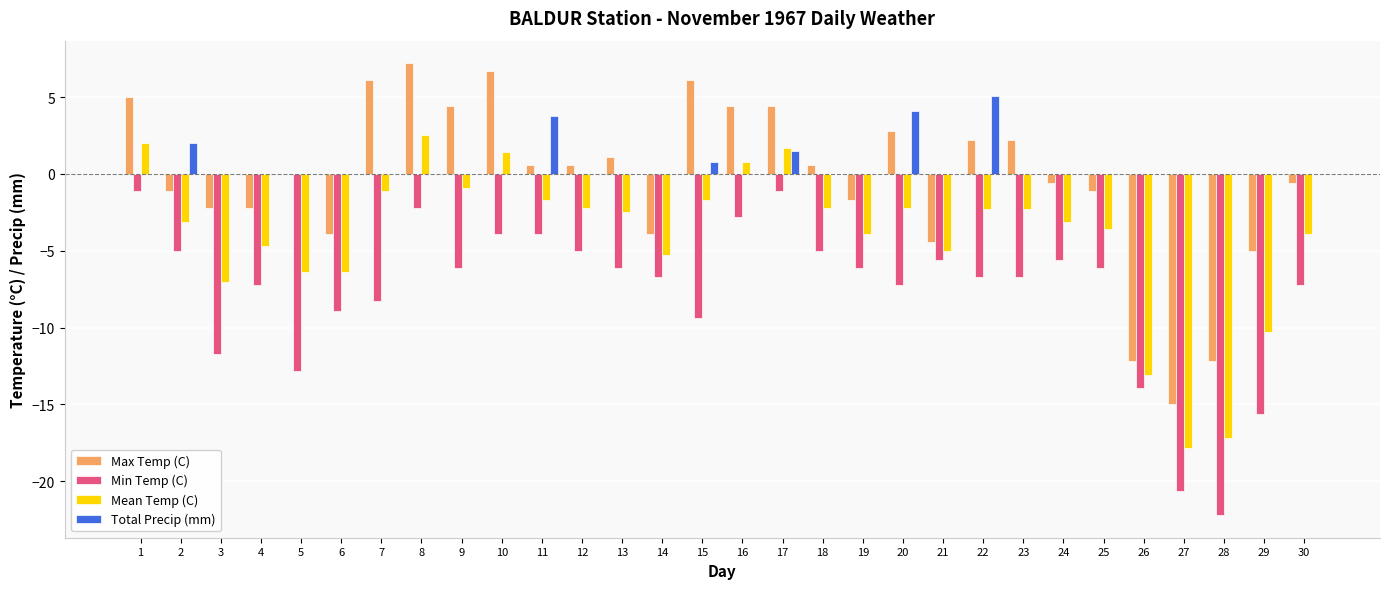

Which category has the highest value across all series?

8